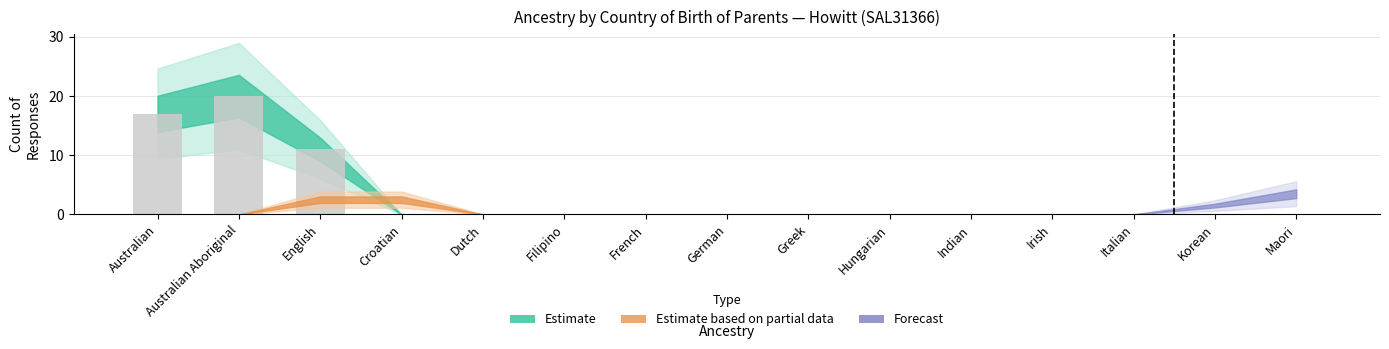

Where is the data nearest to the value 10?

English